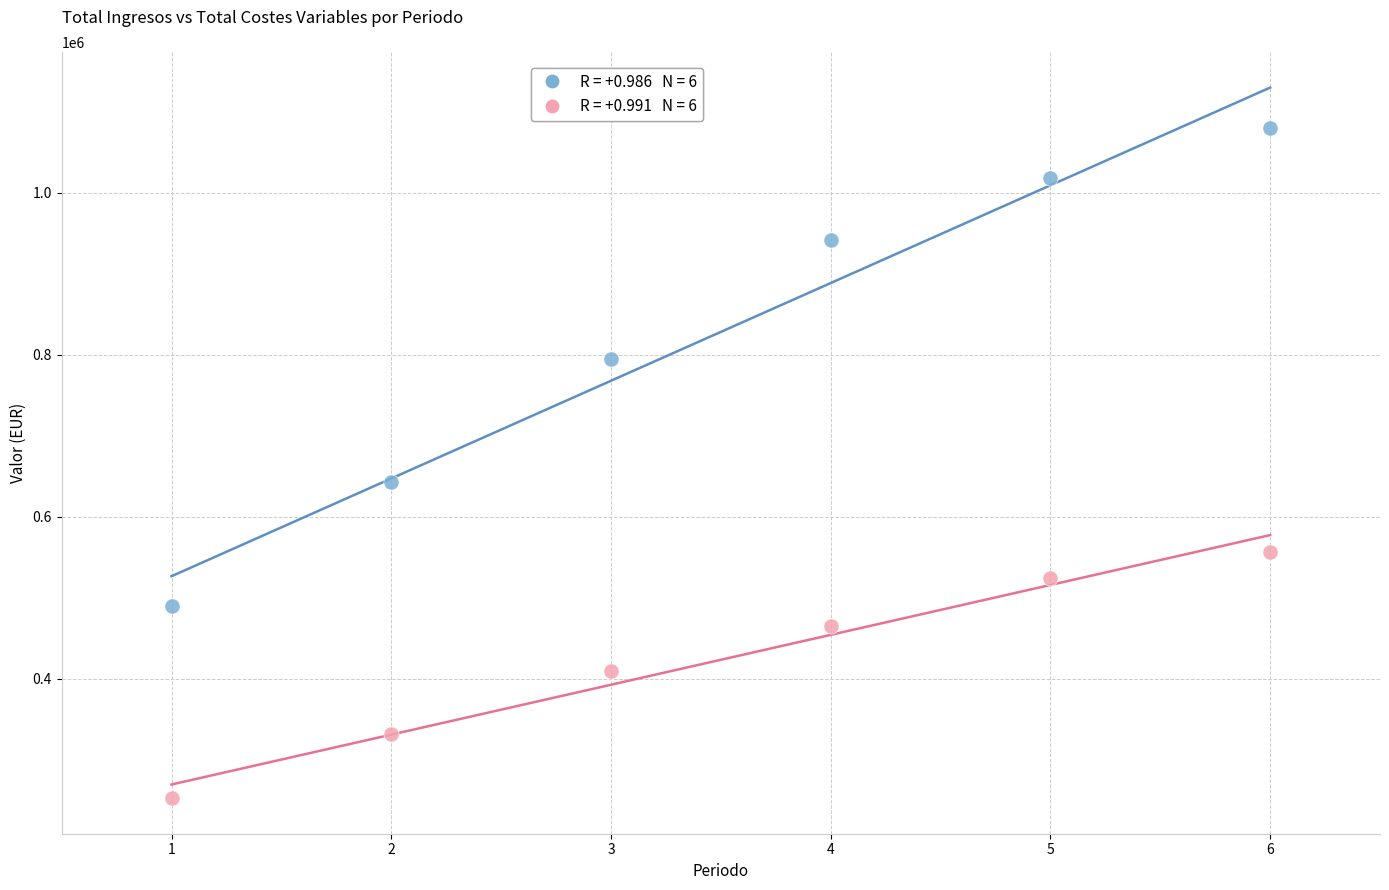

Across all data points, what is the range of Y values (max minus min)?

828298.5